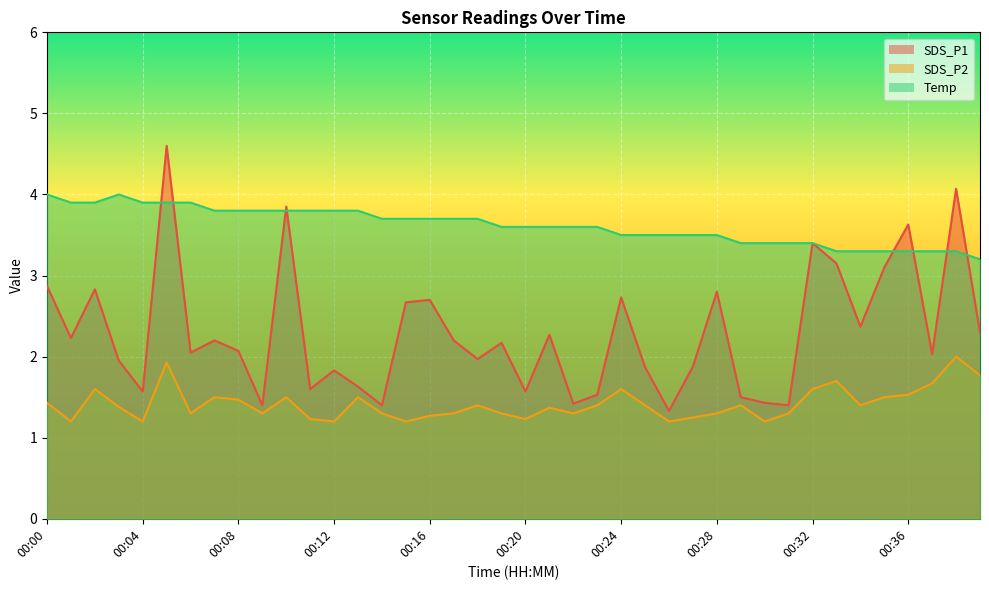

What is the sum of all SDS_P1 values?

91.6